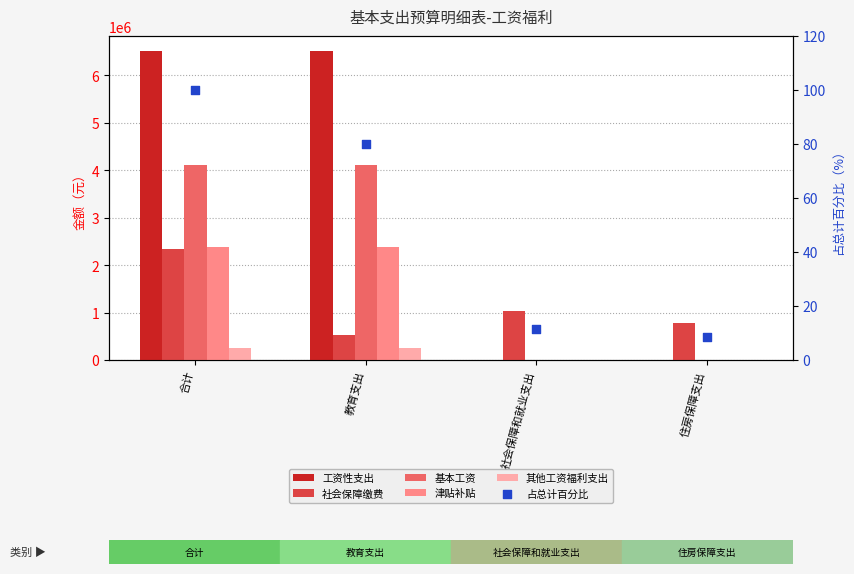

Is the value of 工资性支出 at 住房保障支出 greater than the value of 社会保障缴费 at 住房保障支出?

No